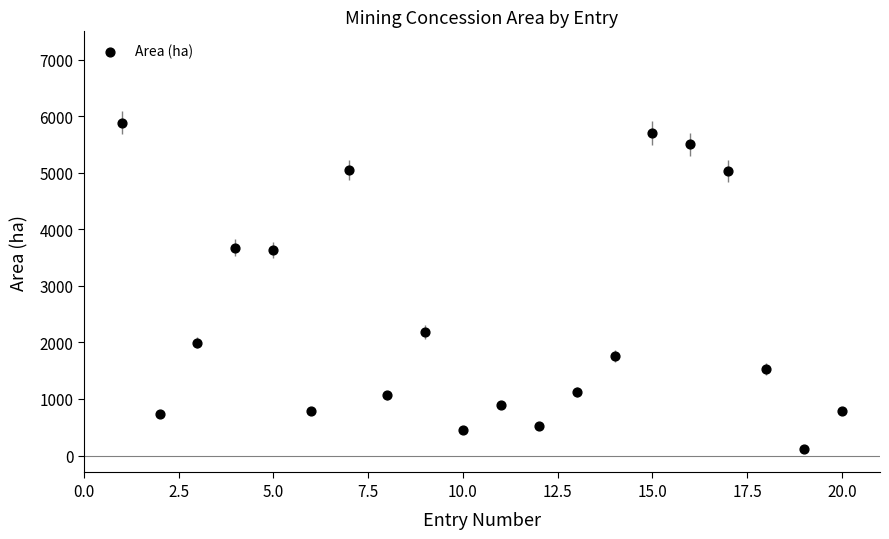

What is the range of X values (max minus min)?

19.0